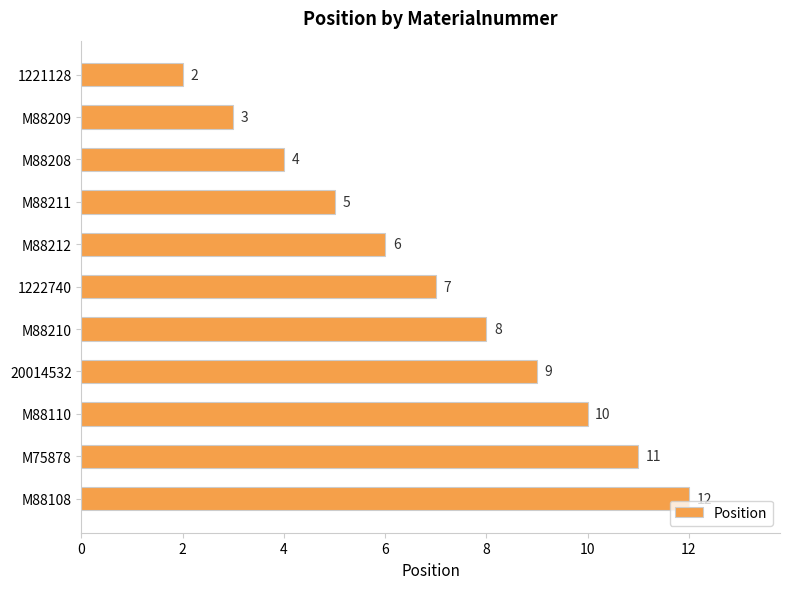

Reading top to bottom, what are all the values shown in this chart?

1221128=2	M88209=3	M88208=4	M88211=5	M88212=6	1222740=7	M88210=8	20014532=9	M88110=10	M75878=11	M88108=12